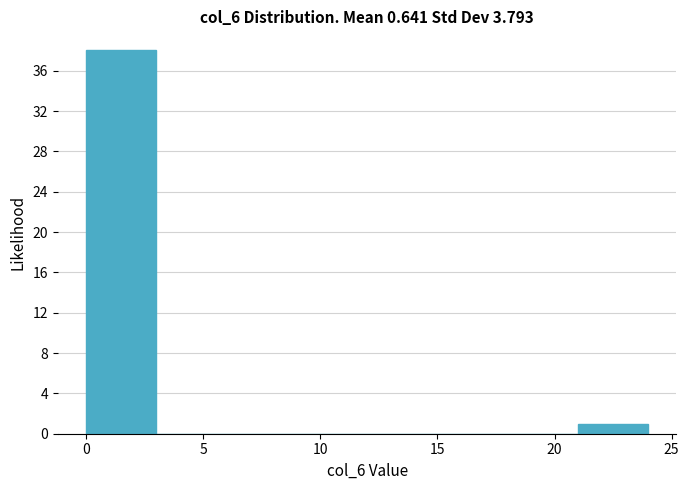

Reading left to right, list every bar in this chart as the range it spans on the x-axis followed by its height. The values are not printed on the chart, so give them approximately, as read against the axis.

0 to 3: 38
3 to 6: 0
6 to 9: 0
9 to 12: 0
12 to 15: 0
15 to 18: 0
18 to 21: 0
21 to 24: 1